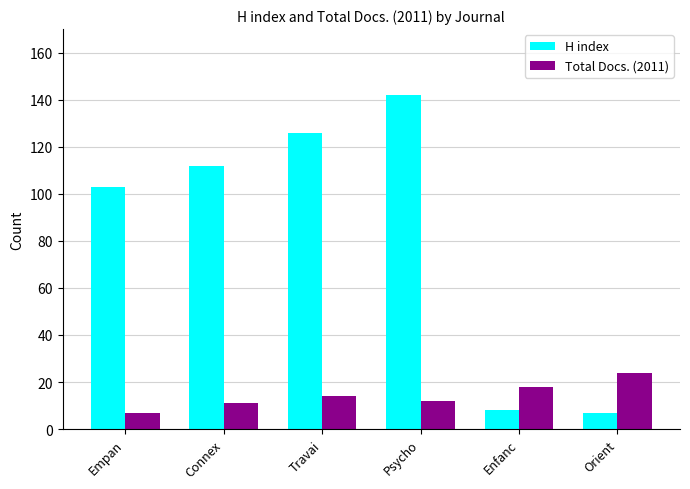

What is the label of the 4th bar from the left?

Psycho